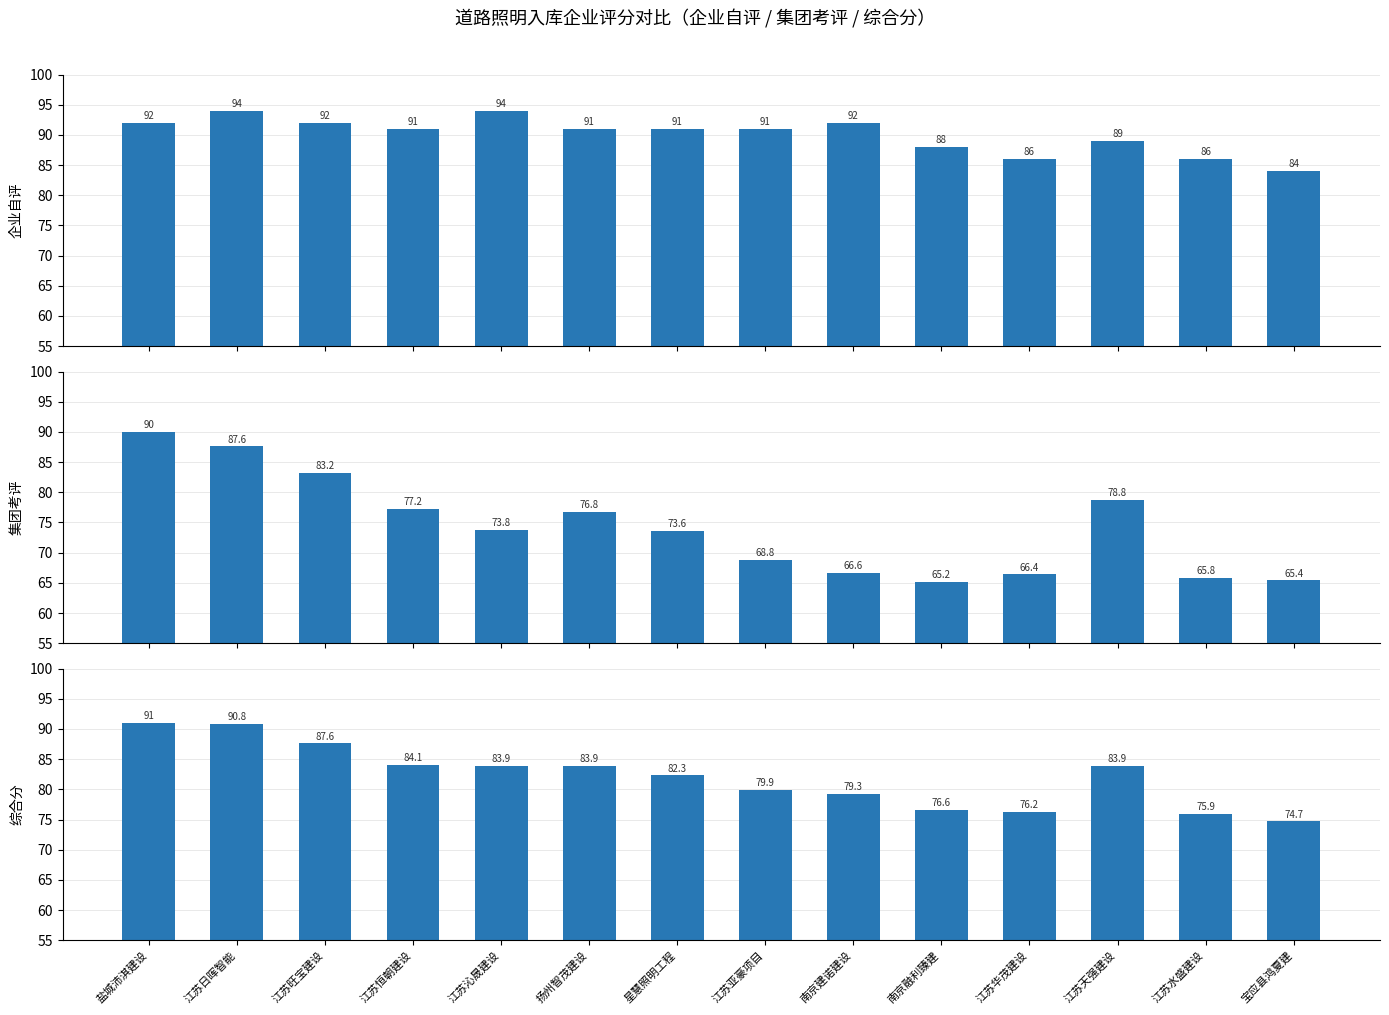

What is the spread (max minus min) of values at 南京融利臻建?

22.8